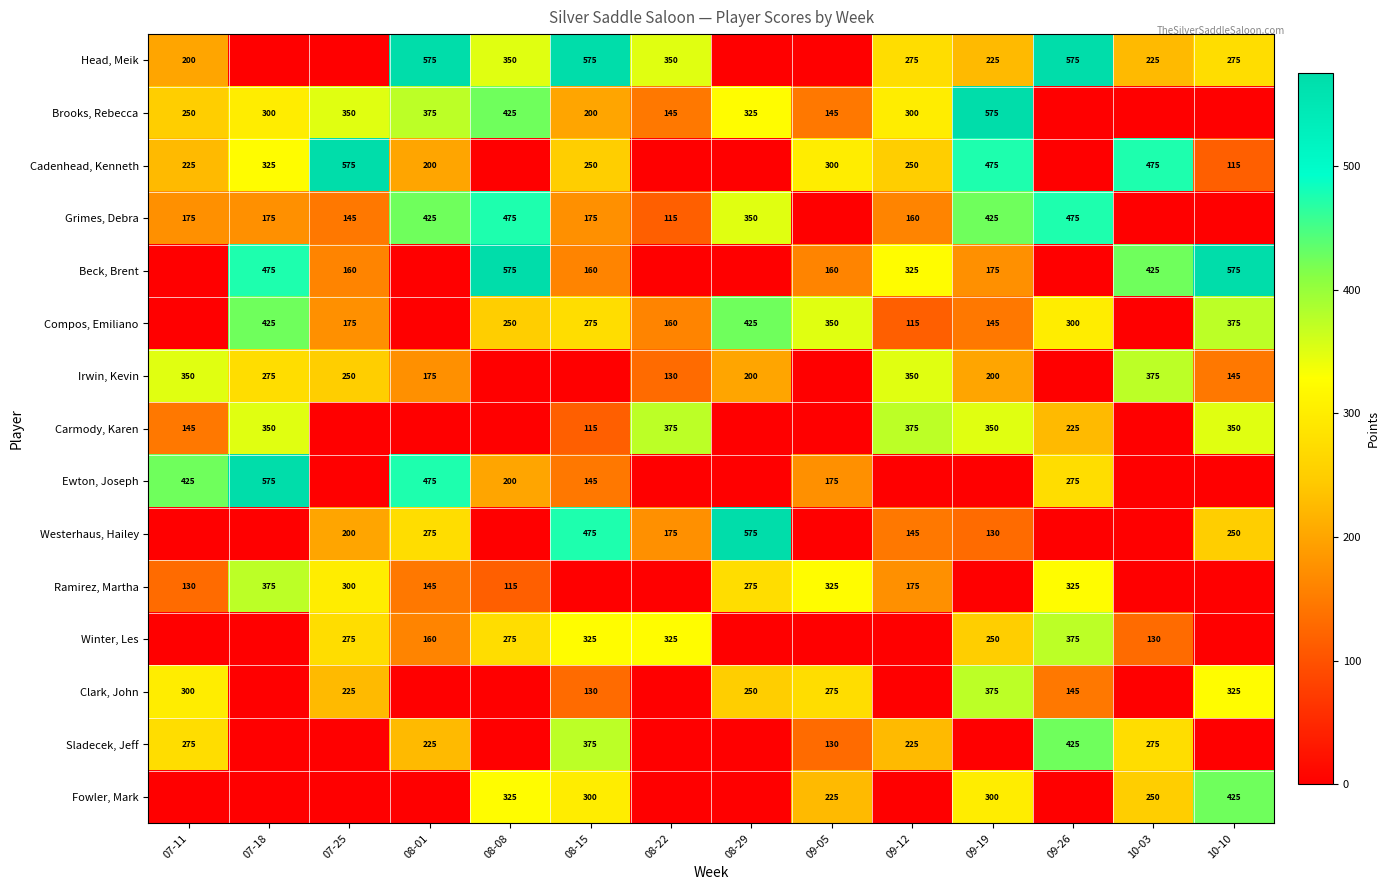

What is the difference between the Ramirez, Martha values at 07-11 and 08-29?

145